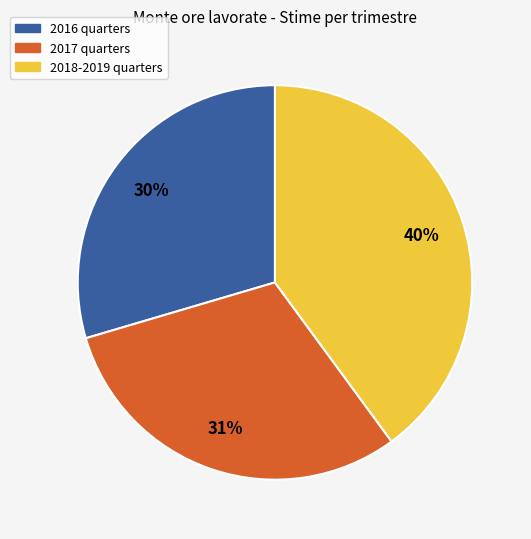

Does 2016 quarters account for over 50% of the chart?

No